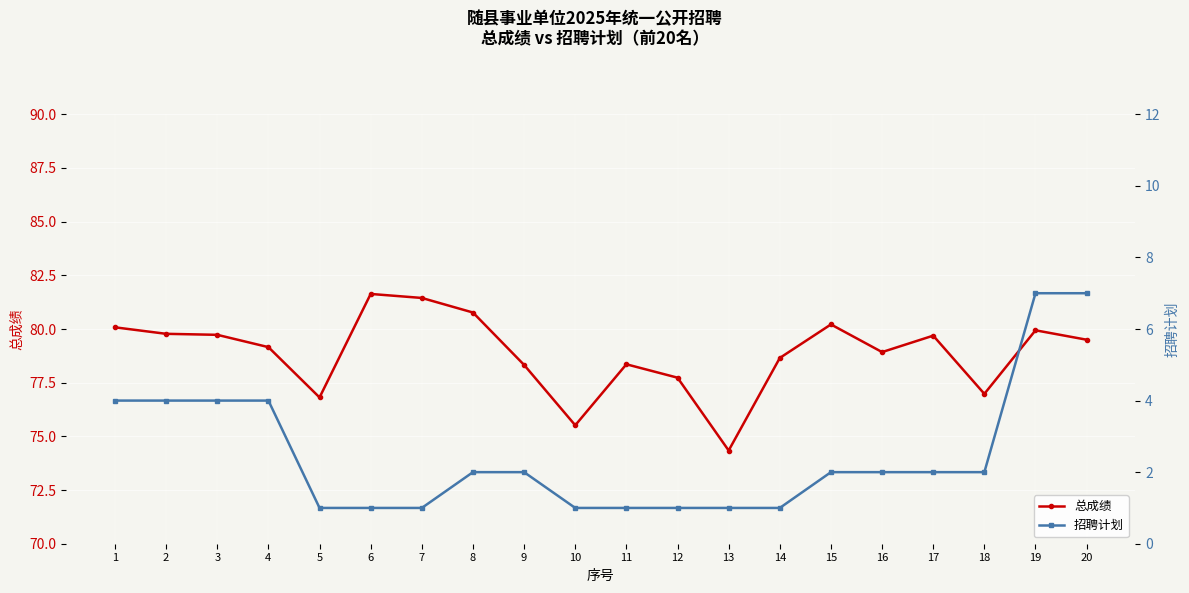

What is the spread (max minus min) of values at 3?

75.7